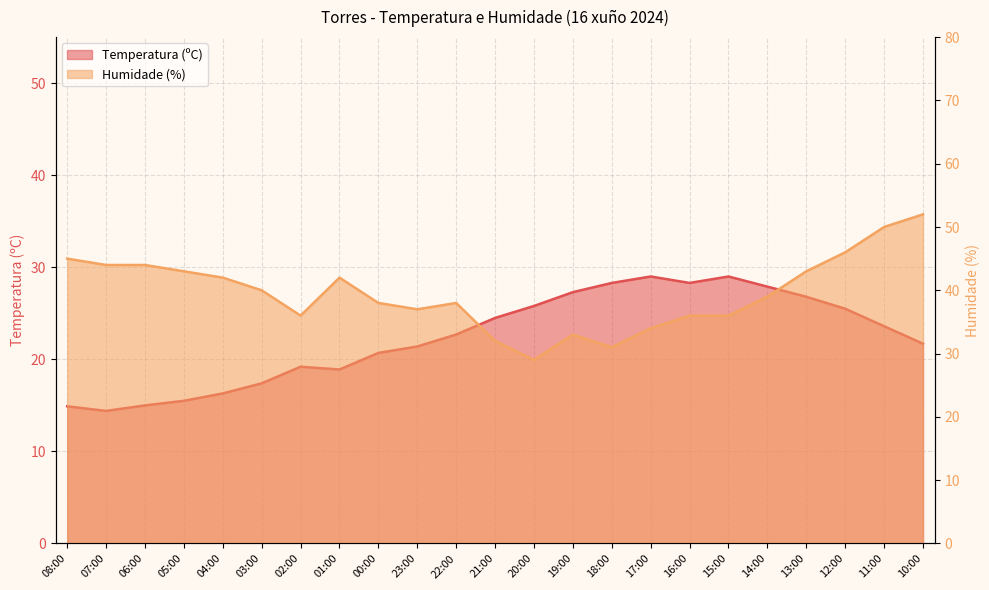

List the series in order of their peak value, highest first.

Humidade (%), Temperatura (ºC)